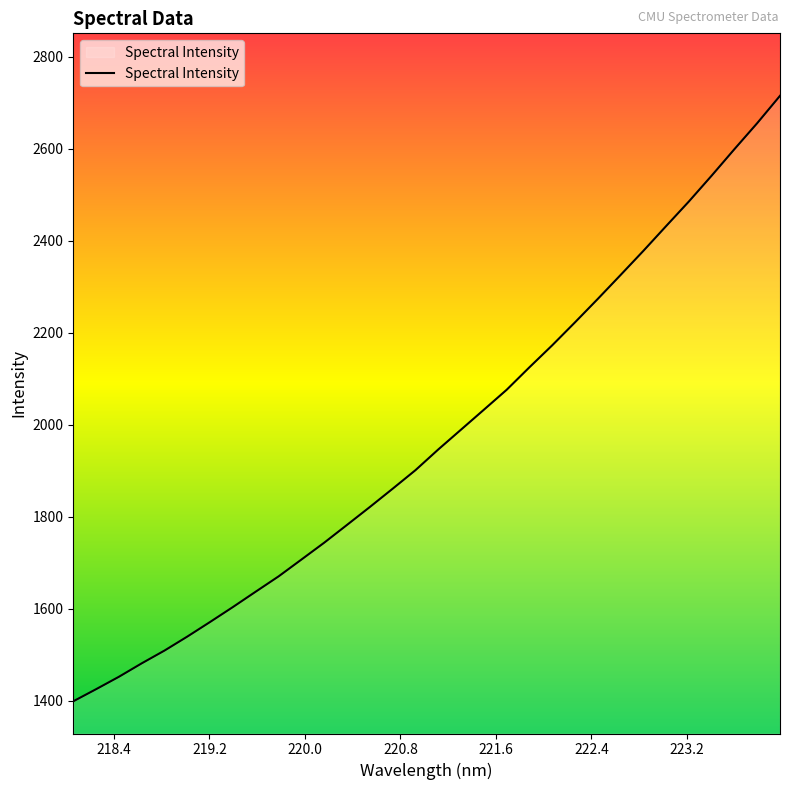

How many lines are shown in the chart?

1